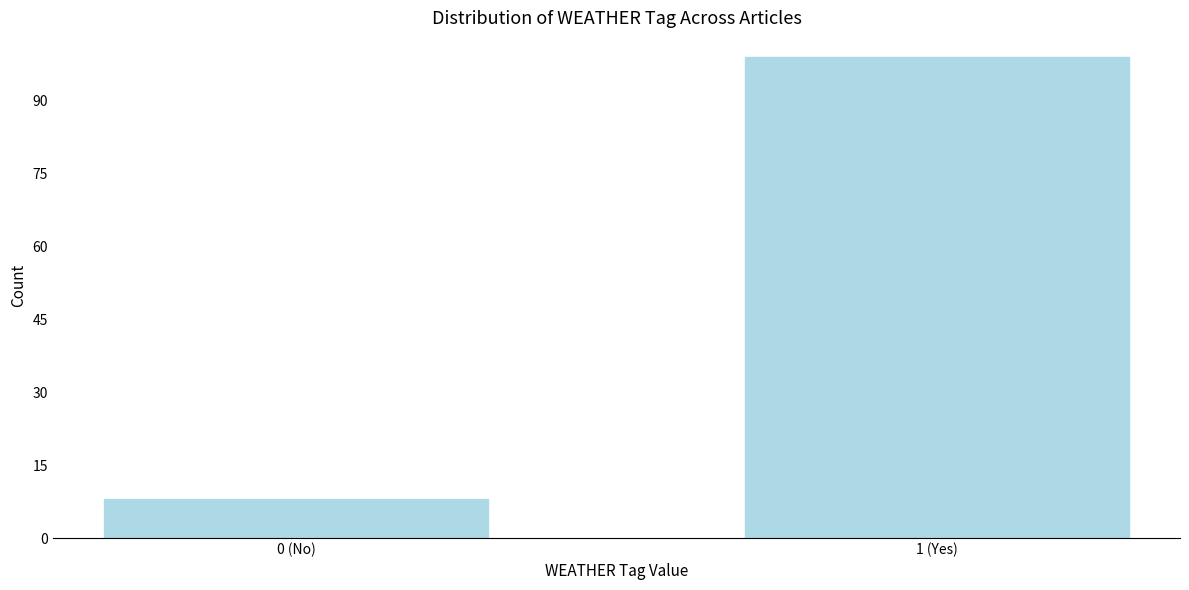

Reading left to right, extract all data points from this chart.

0 (No)=8	1 (Yes)=99